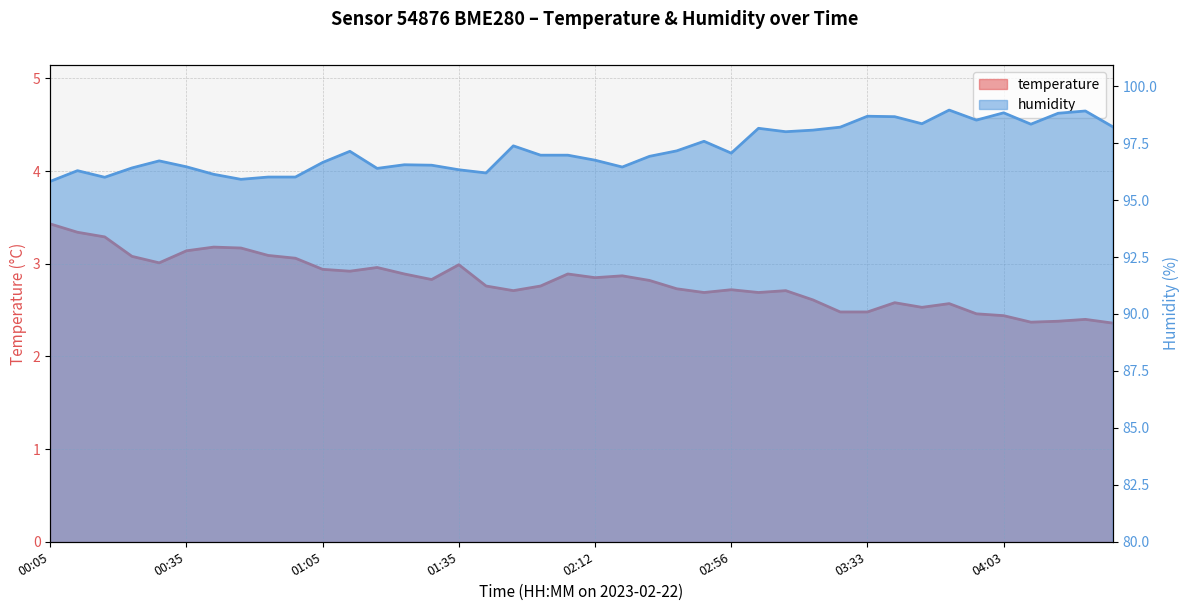

In humidity, how many points are lower than both neighbors (excluding endpoints)?

10